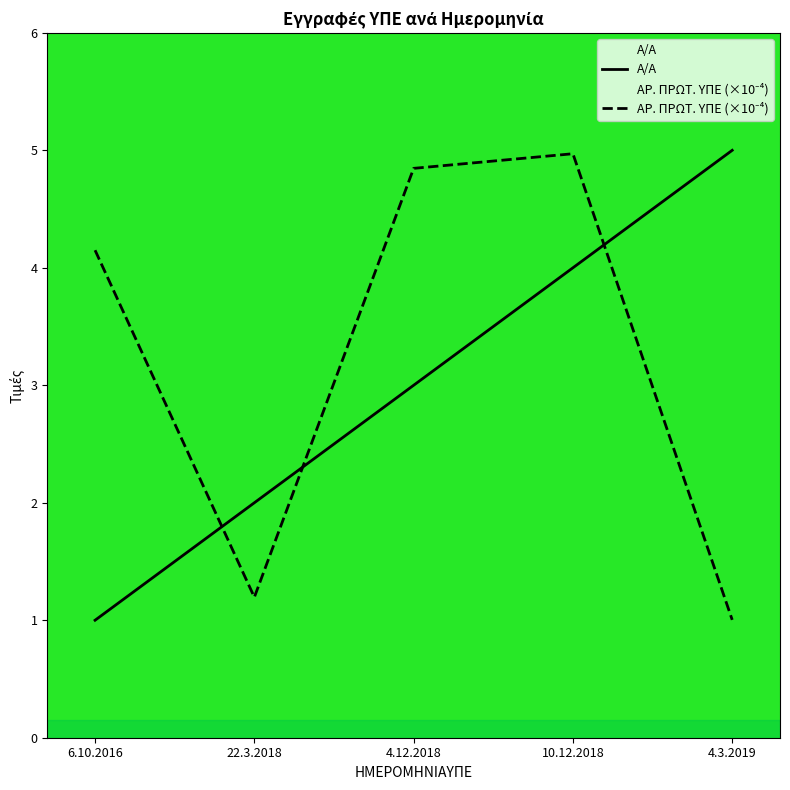

What position from the right is 10.12.2018?

2